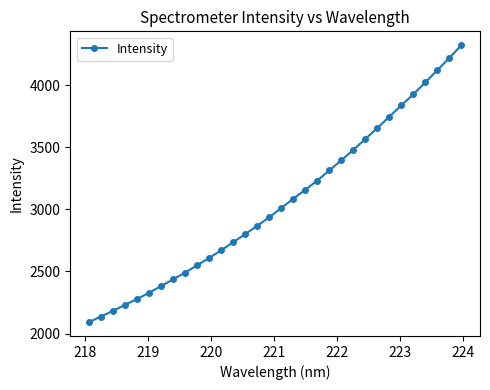

What is the sum of all values?

97812.7